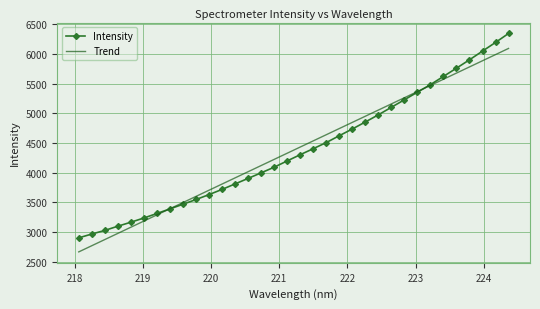

List the series in order of their peak value, lowest first.

Trend, Intensity